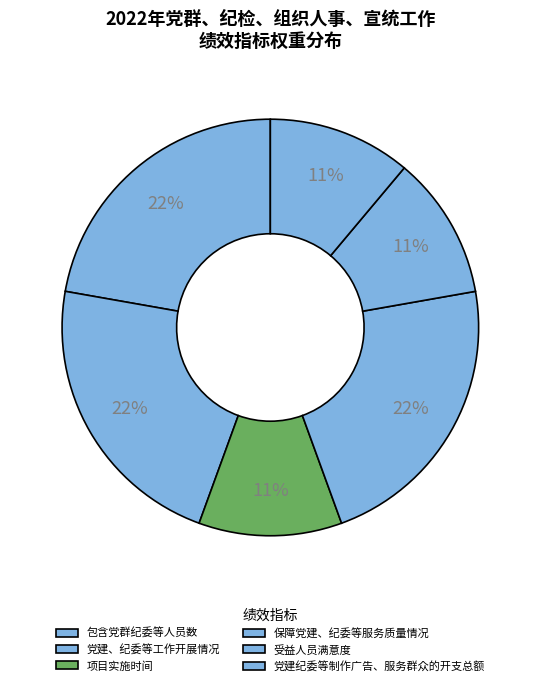

What is the ratio of the value at 党建、纪委等工作开展情况 to the value at 保障党建、纪委等服务质量情况?

1.0